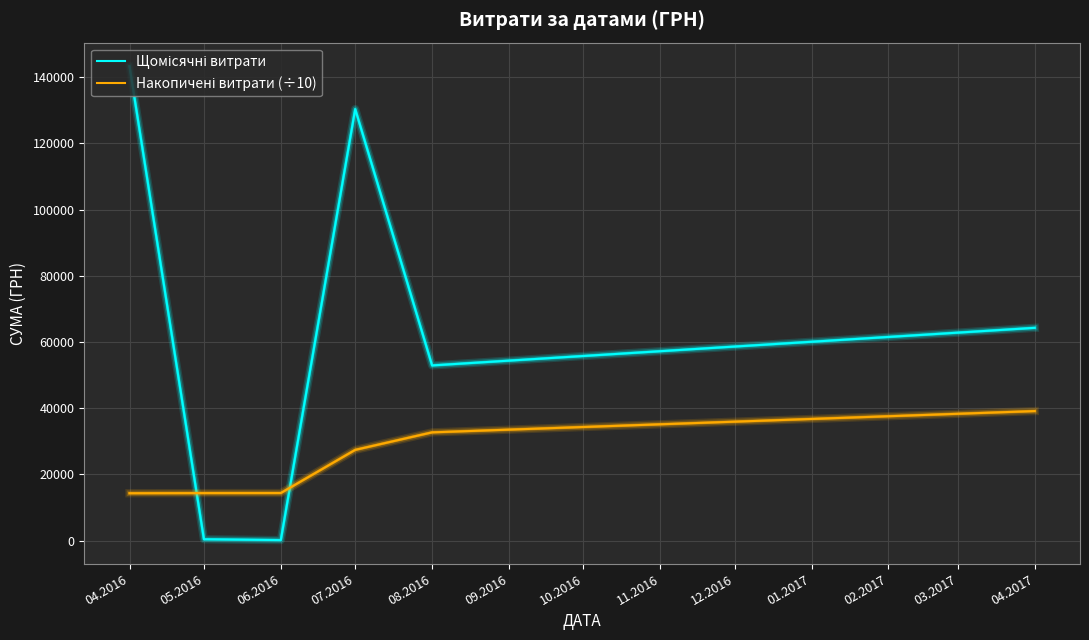

What is the total value across all series at 04.2016?

157623.3